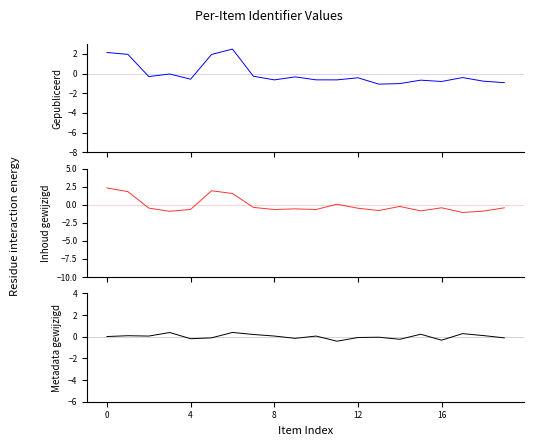

What are all the series names shown in the legend?

Gepubliceerd, Inhoud gewijzigd, Metadata gewijzigd